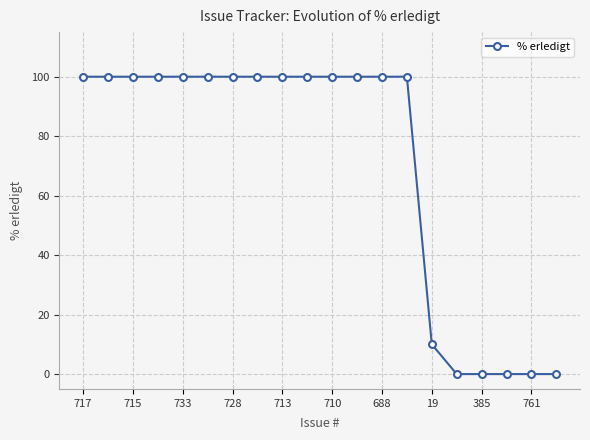

What is the difference between the maximum and minimum values?

100